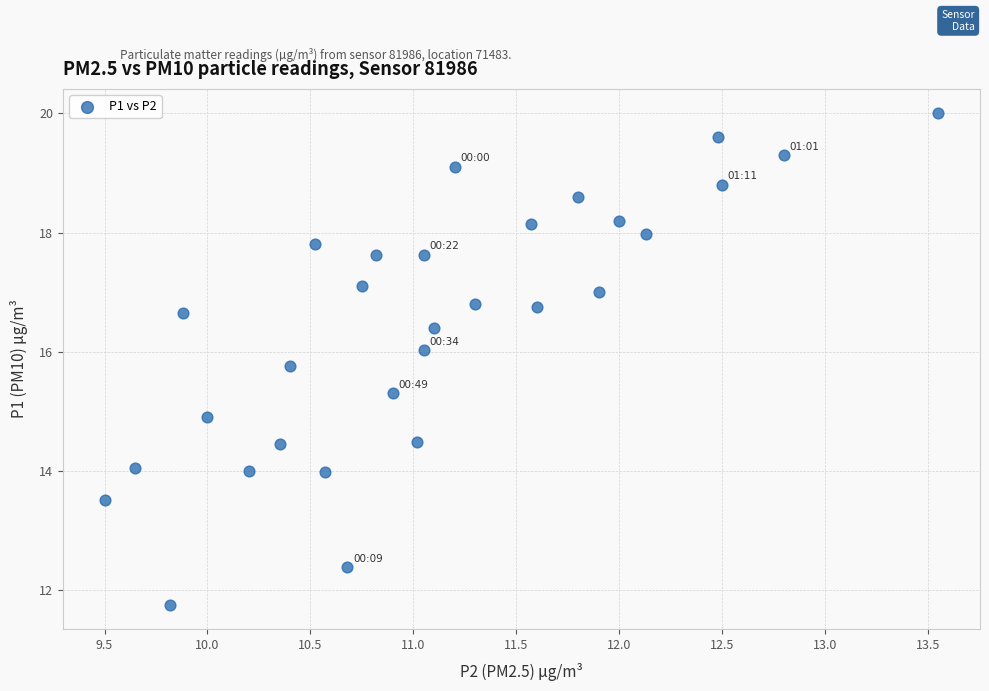

What is the range of X values (max minus min)?

4.1